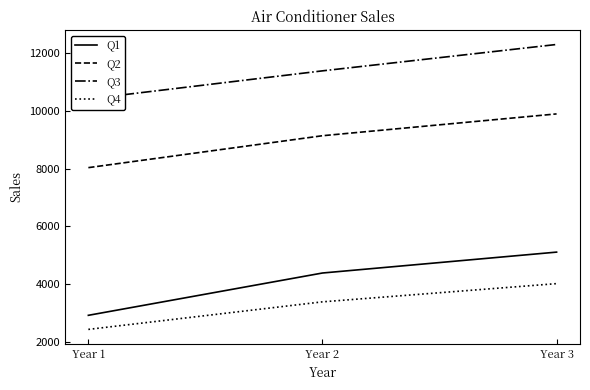

At which category is the sum across all series the highest?

Year 3